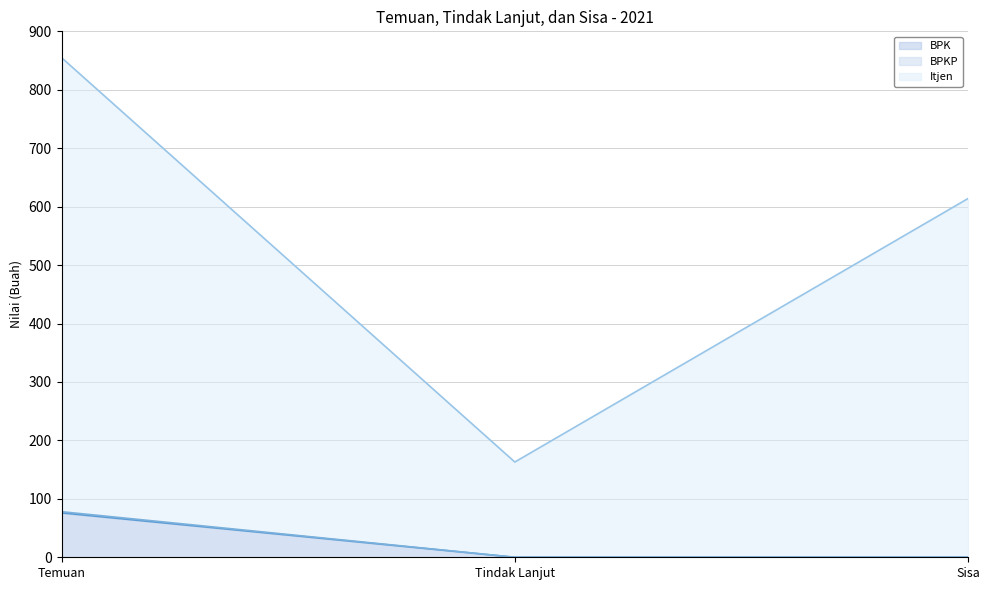

At which label does Itjen first exceed 614?

Temuan